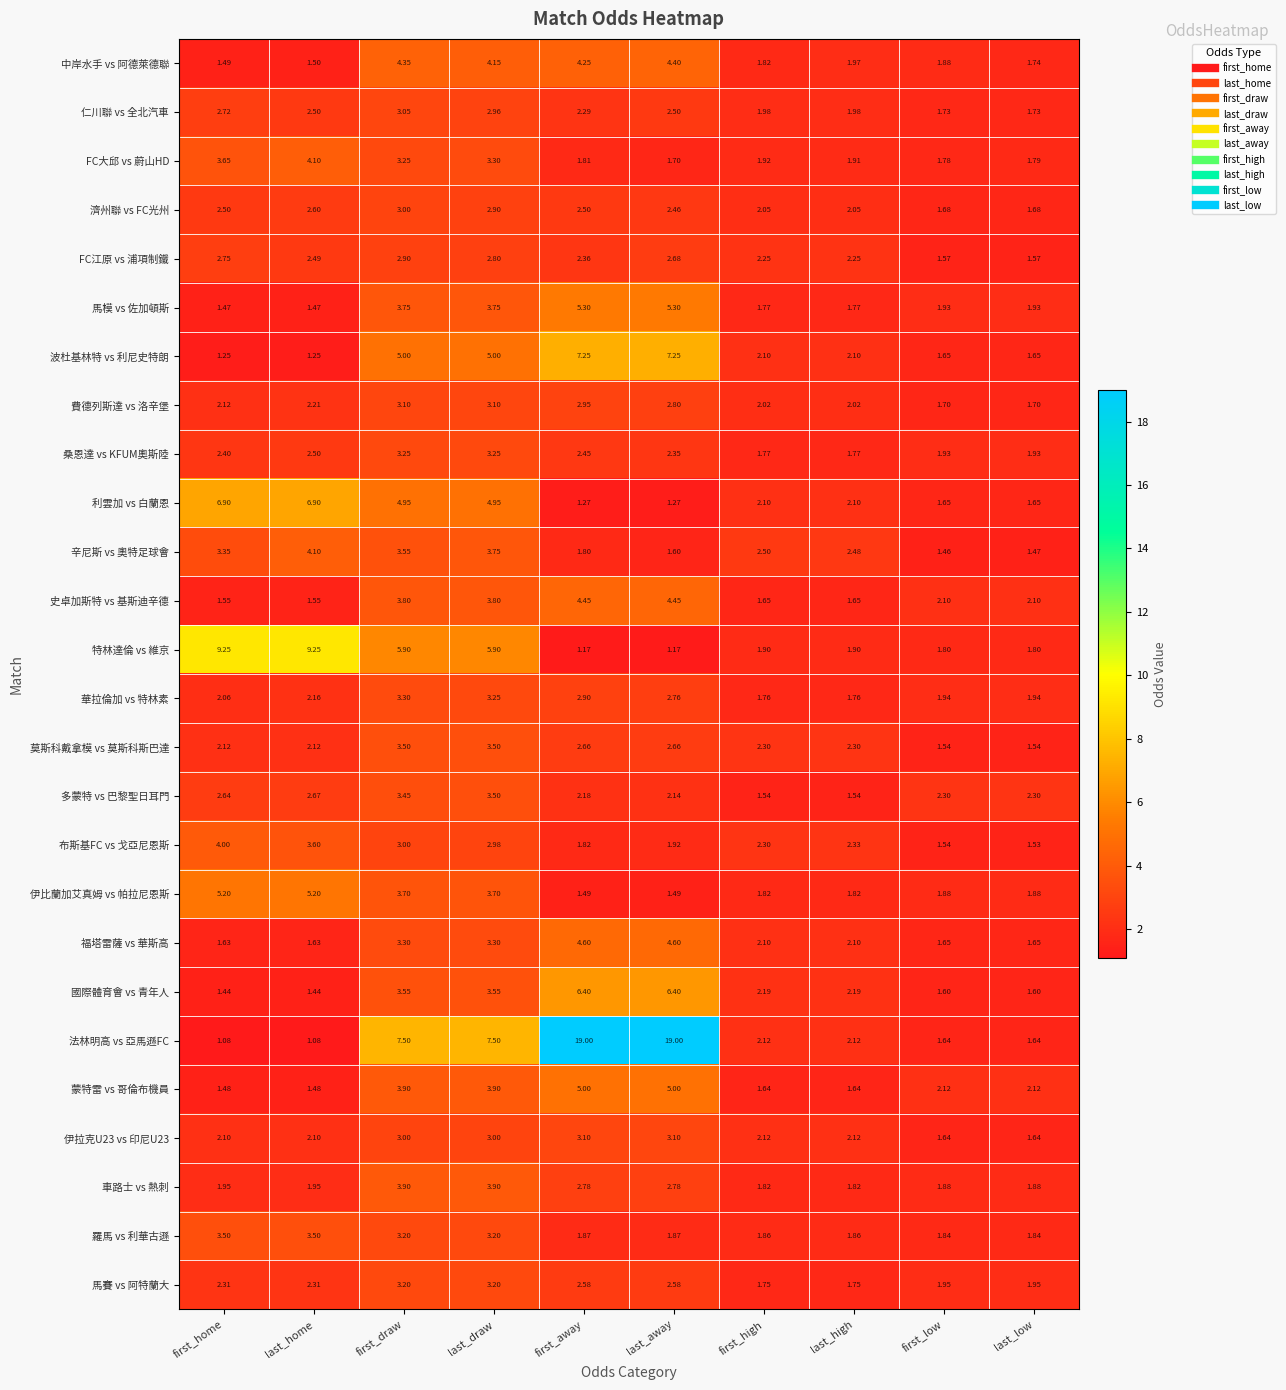

Where does the 費德列斯達 vs 洛辛堡 series first go above 2?

first_home